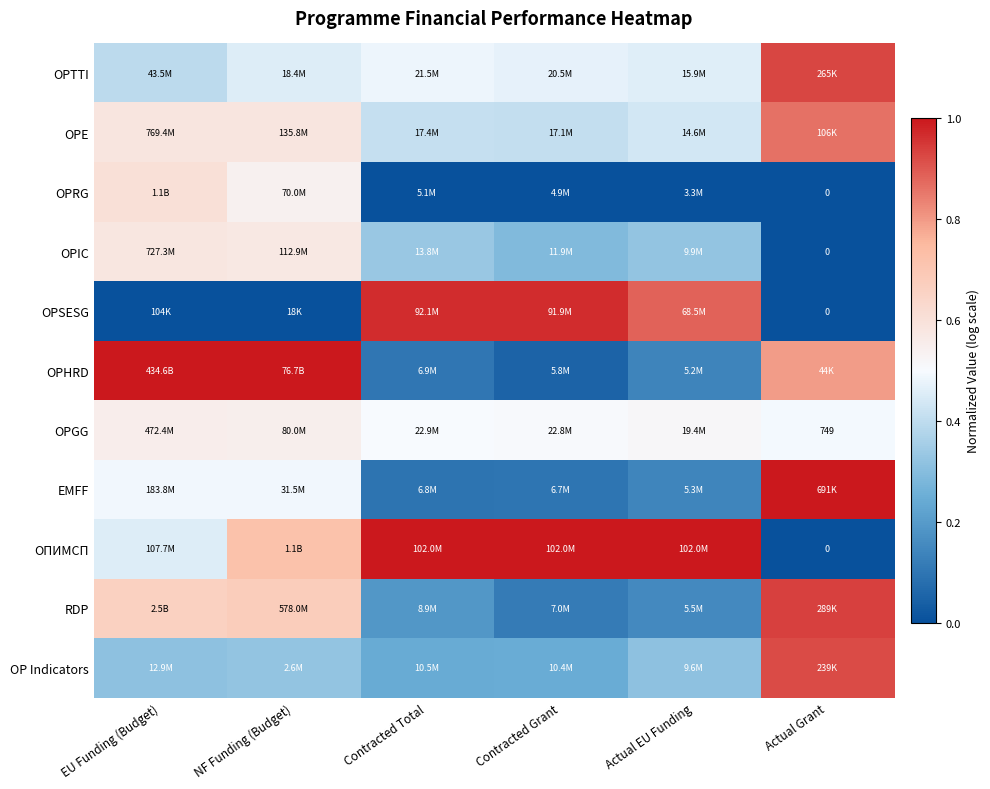

What is the total value across all series at Contracted Total?

4.3